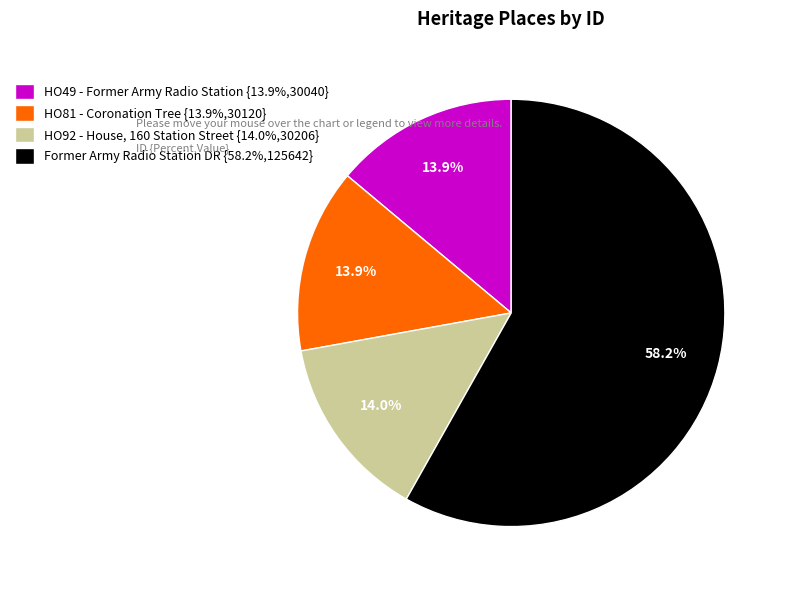

How much of the chart is everything except HO49 - Former Army Radio Station {13.9%,30040}?

86.1%